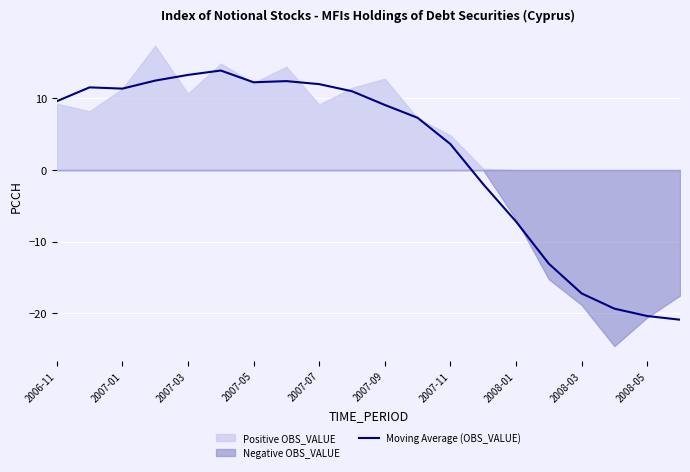

What is the minimum value for Moving Average (OBS_VALUE)?

-20.9